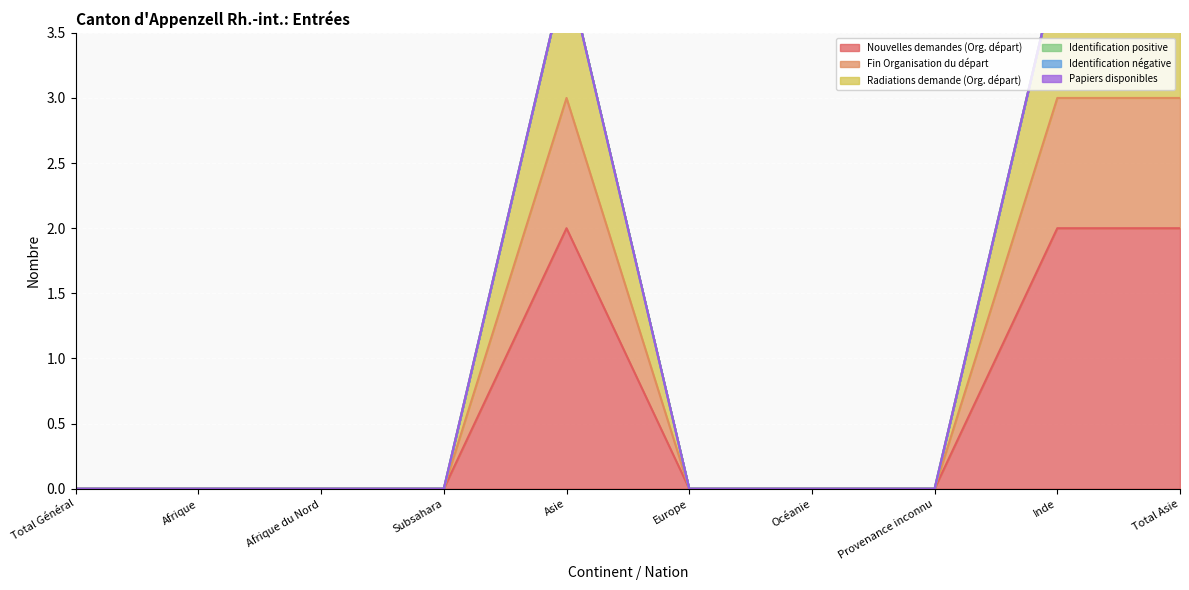

Is it true that Nouvelles demandes (Org. départ) equals 1 at Asie?

False